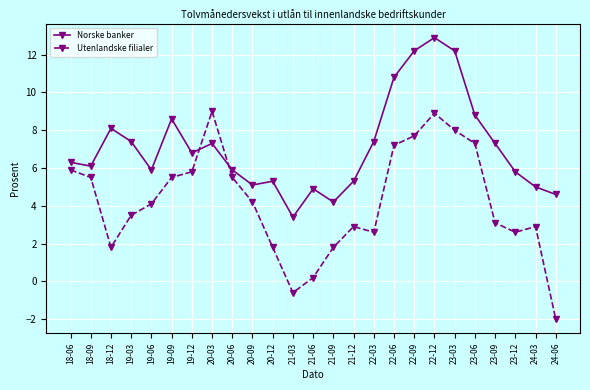

What is the smallest value displayed?

-2.0